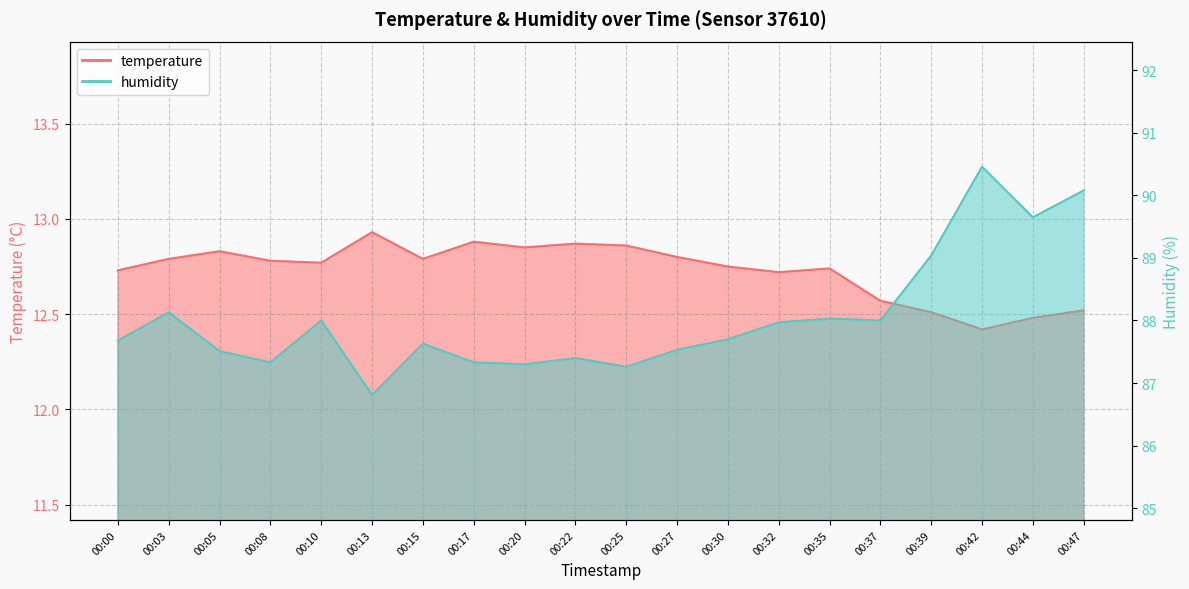

What is the sum of the humidity values at 00:42 and 00:37?

178.5